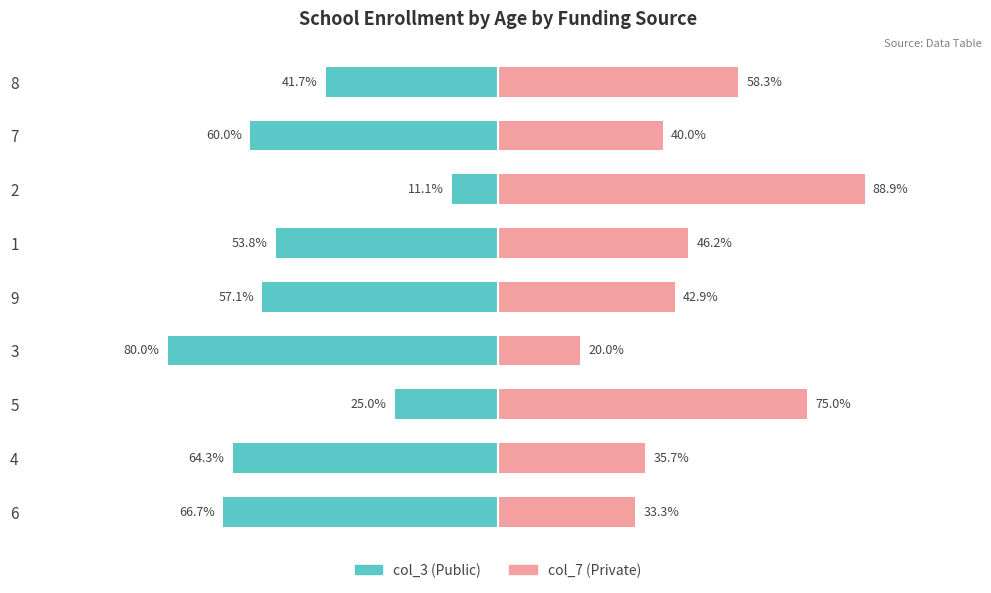

How many bars are there in total?

18